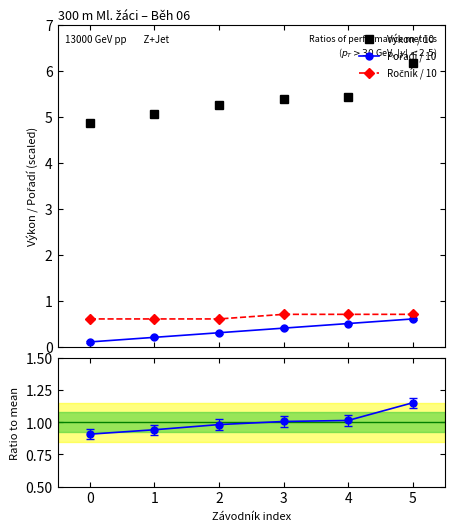

Reading right to left, list all the values displayed in this chart.

Výkon / 10: 6.2	5.4	5.4	5.3	5.0	4.9
Pořadí / 10: 0.6	0.5	0.4	0.3	0.2	0.1
Ročník / 10: 0.7	0.7	0.7	0.6	0.6	0.6
Ratio to mean: 1.2	1.0	1.0	1.0	0.9	0.9